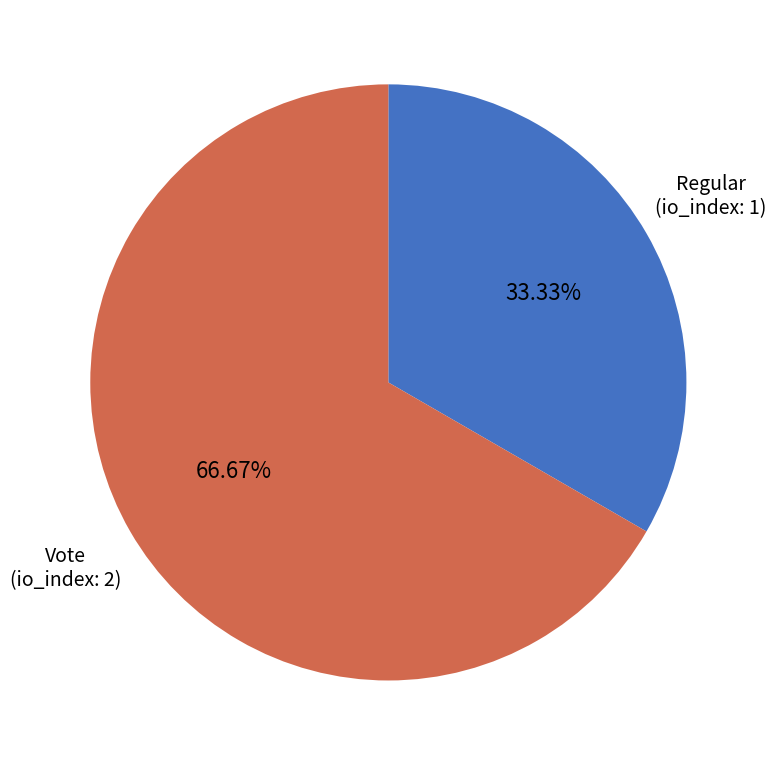

Does any single category account for the majority?

Yes